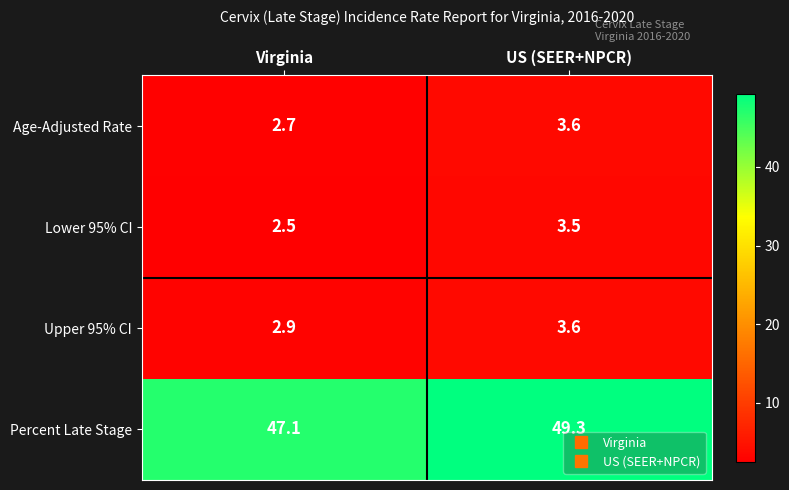

What is the minimum value for Lower 95% CI?

2.5